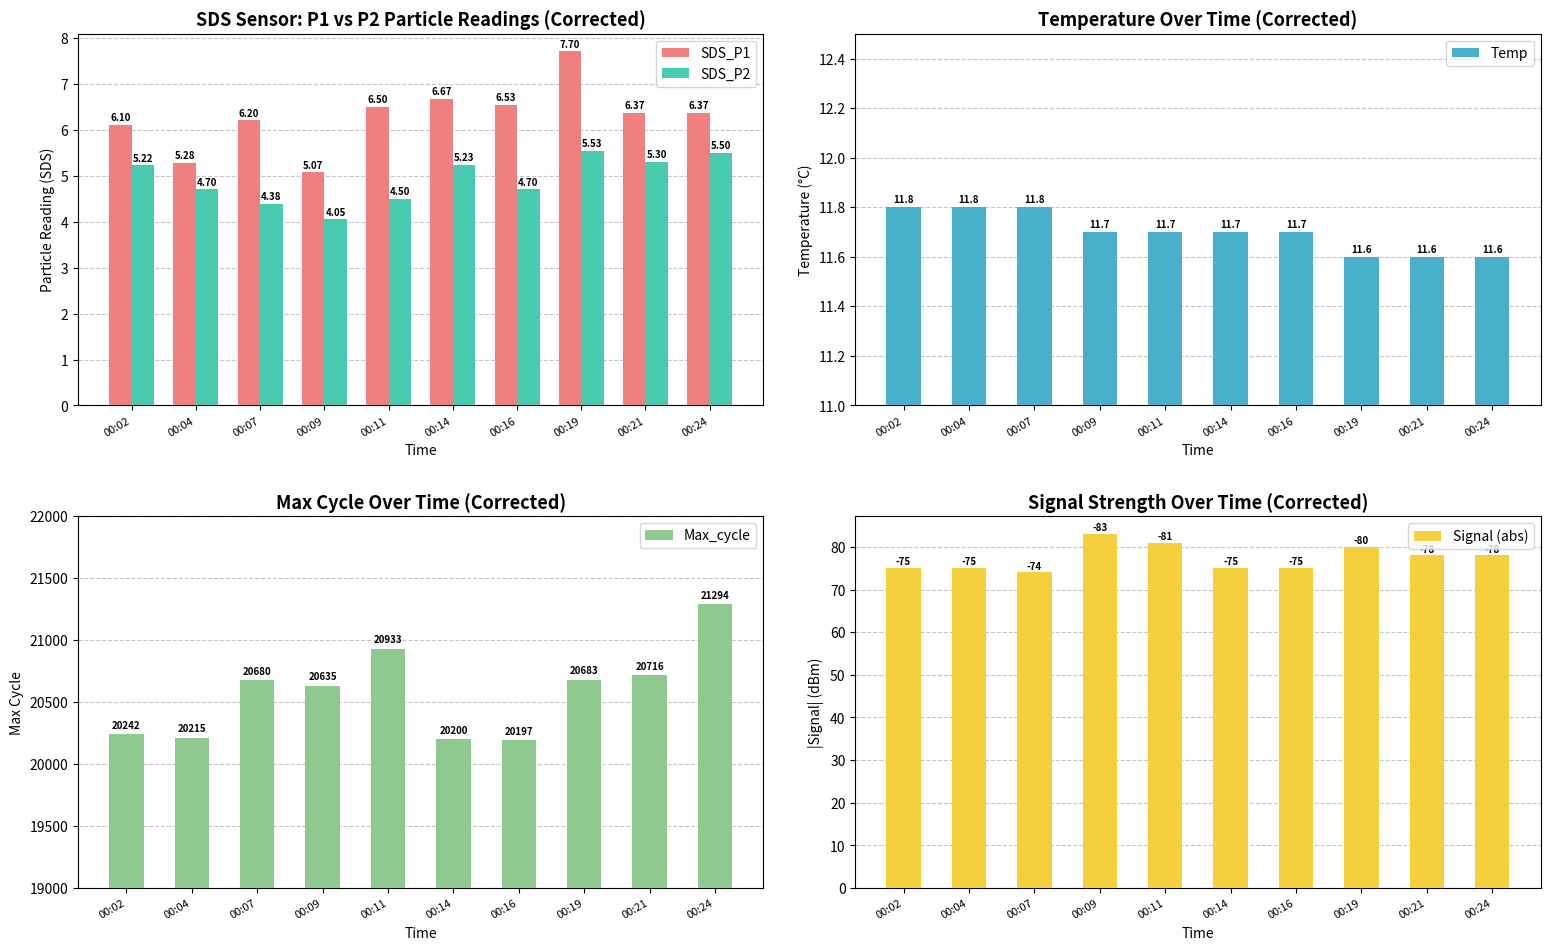

What is the smallest value displayed?

4.0